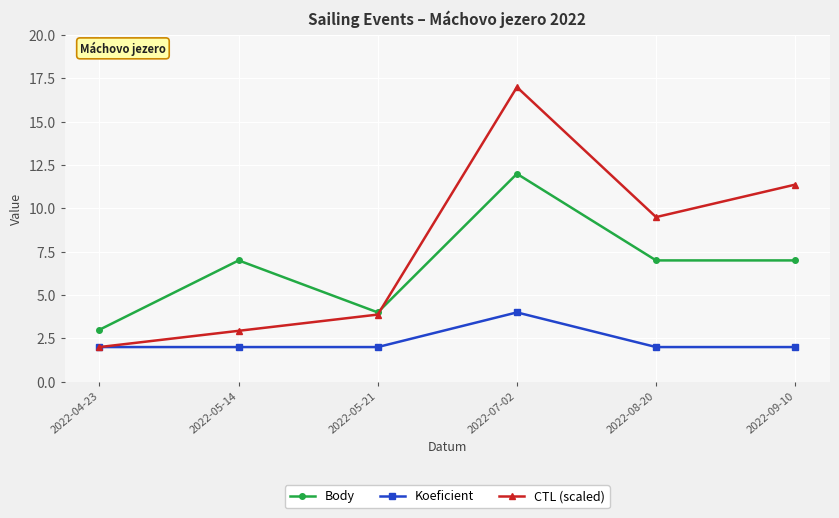

Count the number of categories in the chart.

6